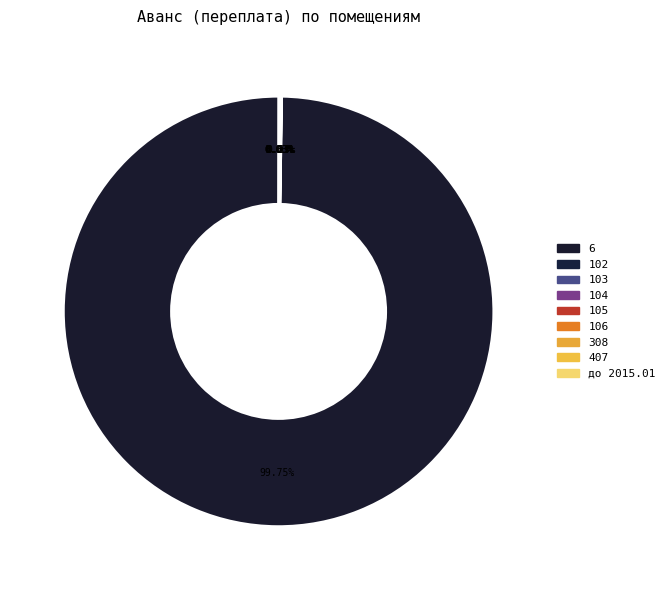

To the nearest percent, what is the difference between the 6 and 106 slice percentages?

100%